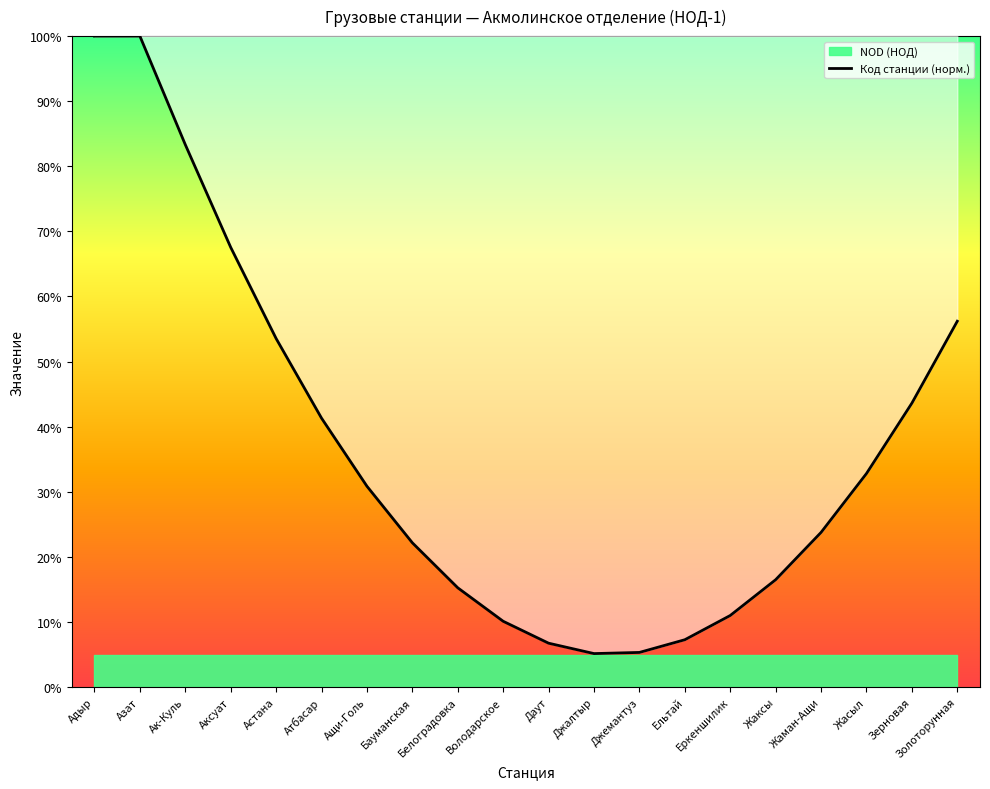

What is the smallest value displayed?

5.1